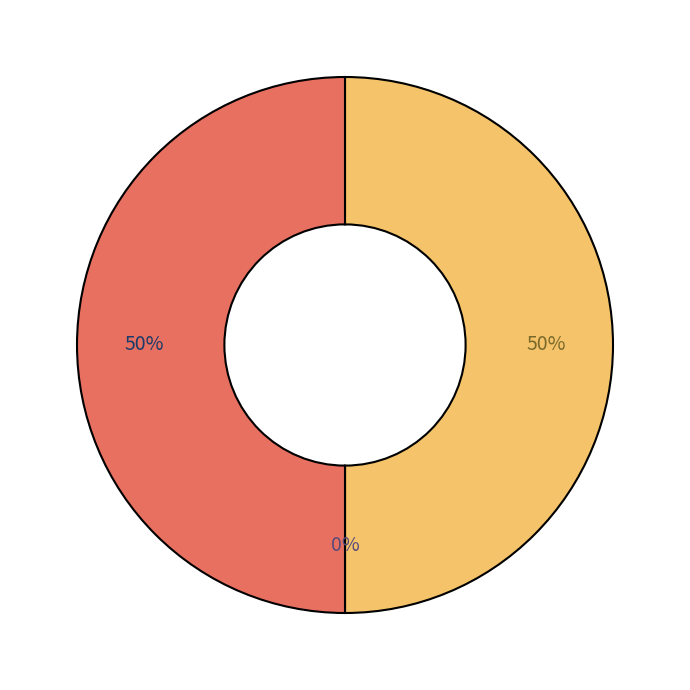

Does Vote represent more than half of the total?

No